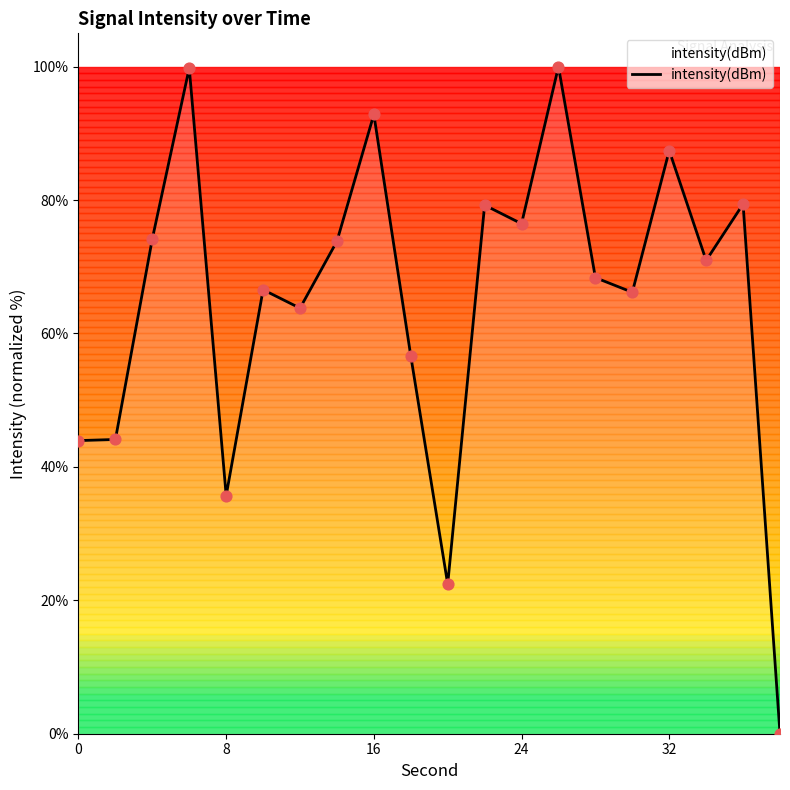

What is the greatest value displayed?

100.0